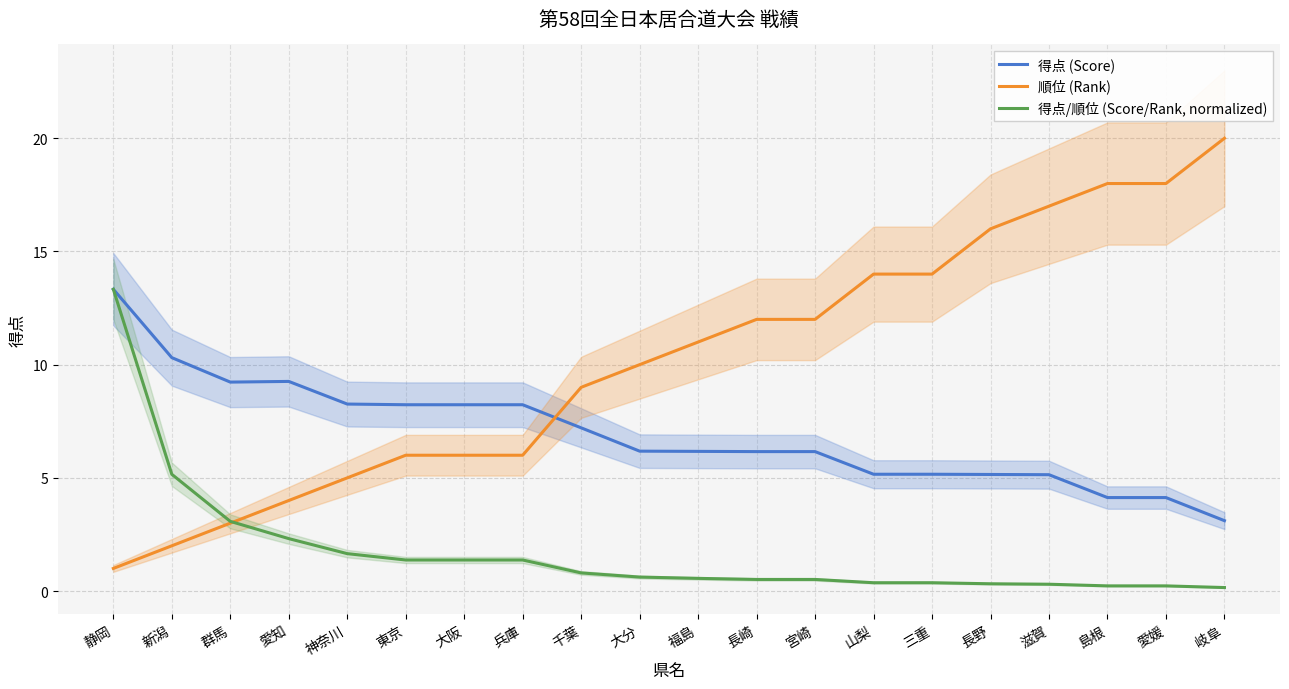

How many interior local valleys does the 得点 (Score) series have?

1